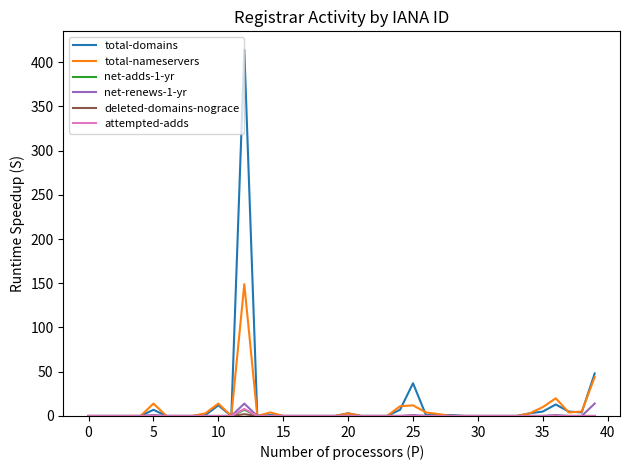

At how many categories does at least one series exceed 331?

1